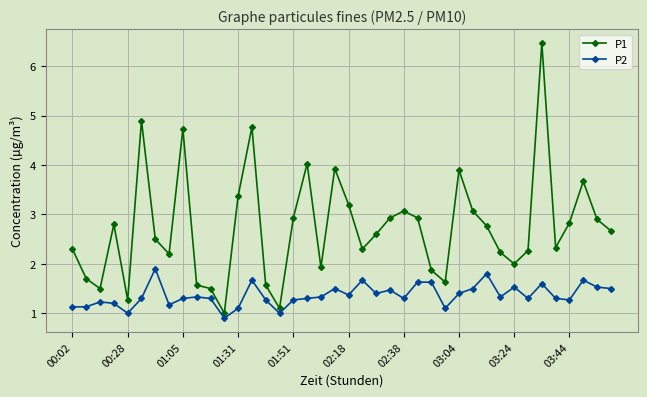

True or false: P2 has more than 0 interior local peaks.

True